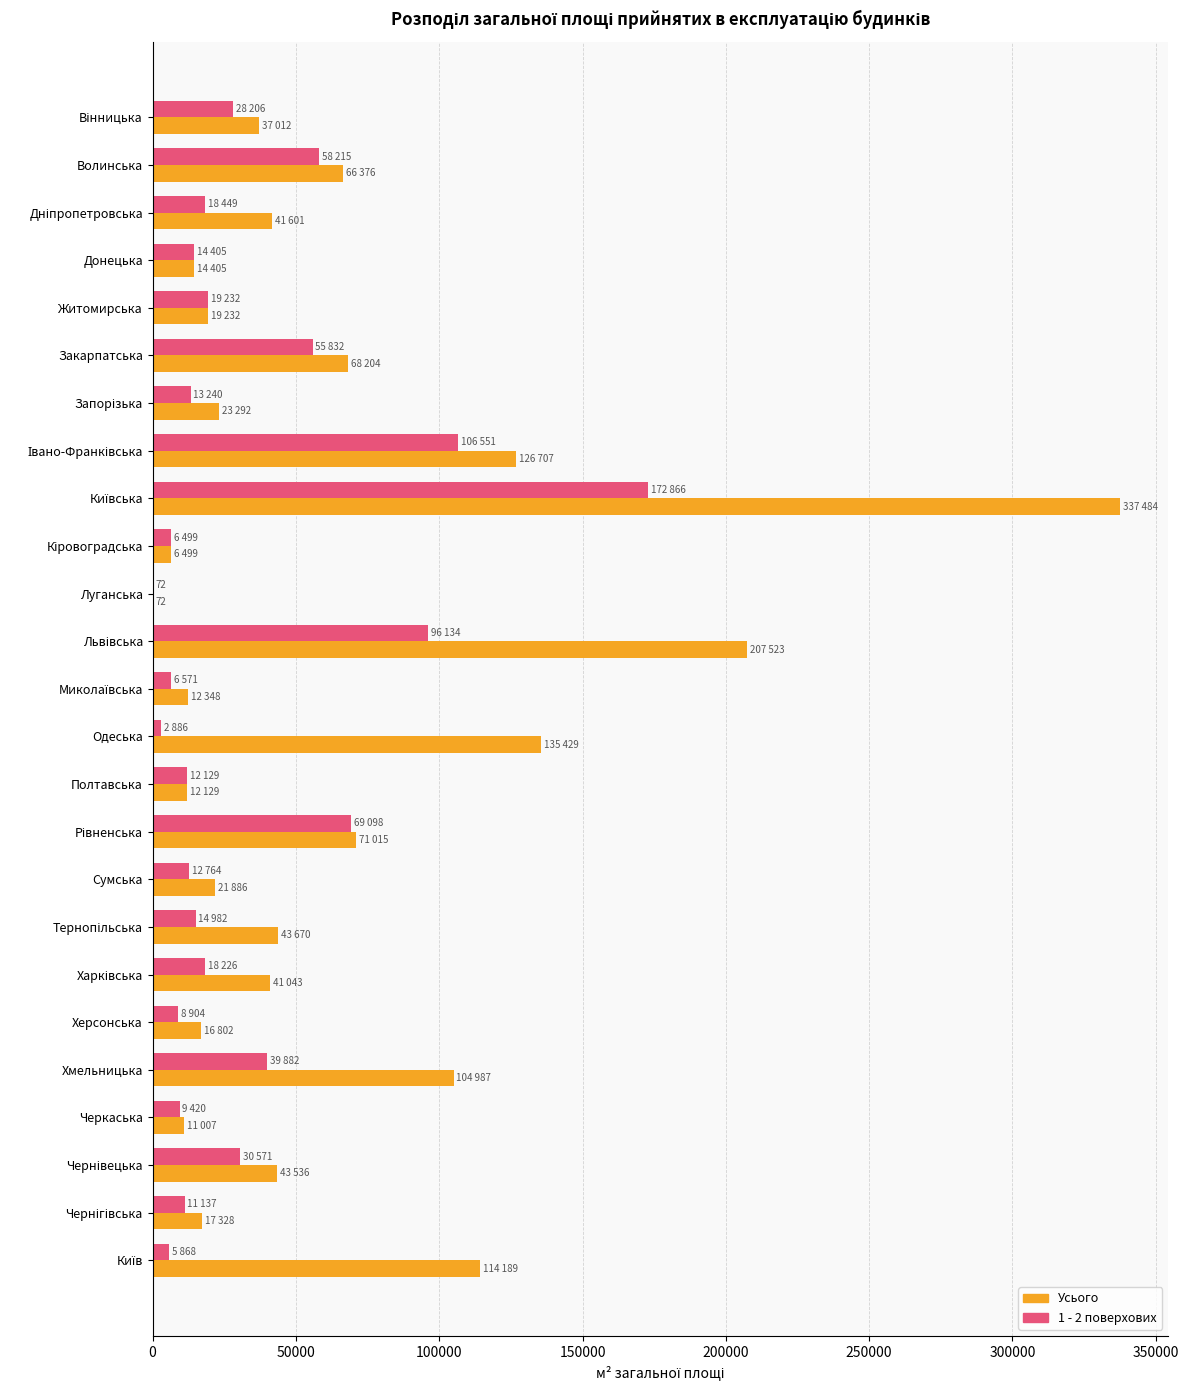

What is the total value across all series at Черкаська?

20427